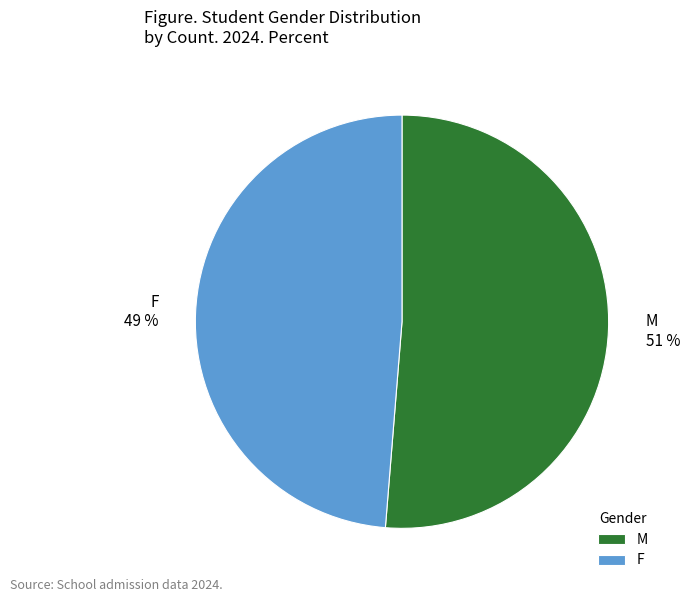

Does any single category account for the majority?

Yes